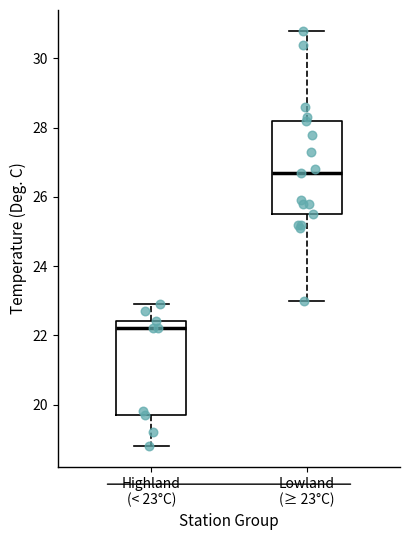

Where is the lower edge of the box for Lowland (≥ 23°C) on the y-axis? The values are not printed on the chart, so give them approximately, as read against the axis.

25.6